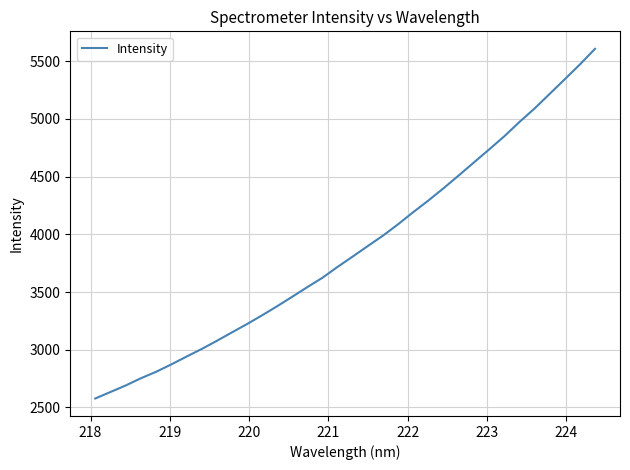

What is the difference between the maximum and minimum values?

3029.0